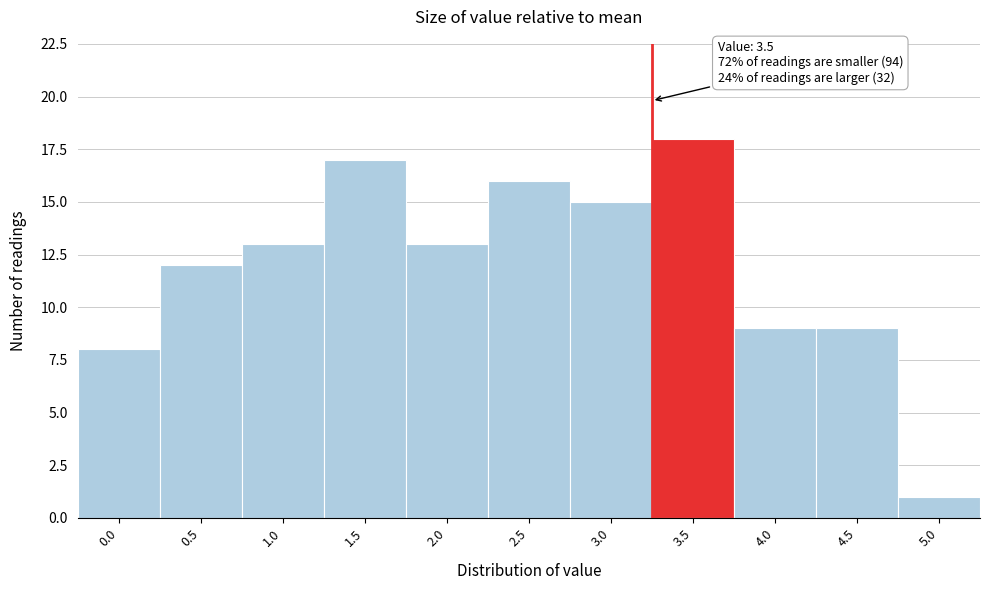

Reading left to right, what are all the values shown in this chart?

8	12	13	17	13	16	15	18	9	9	1